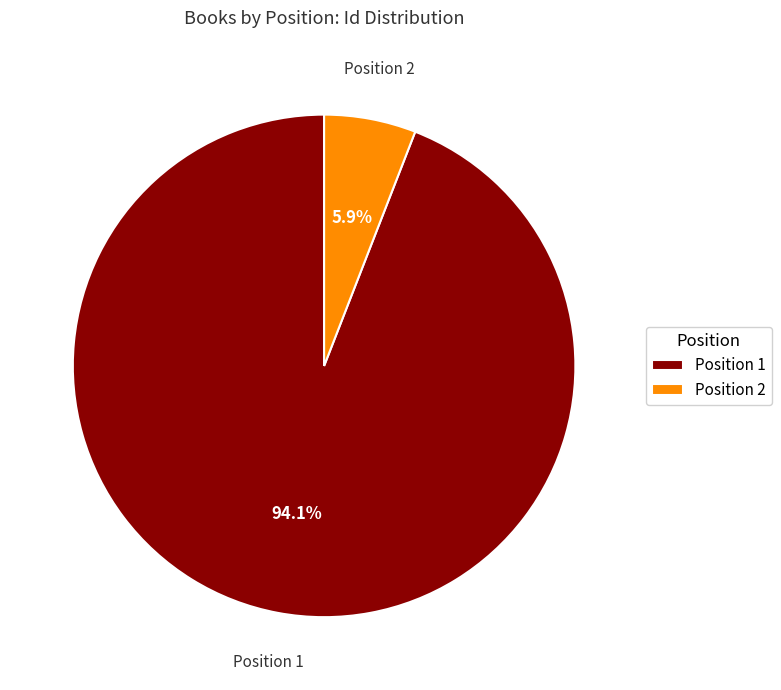

What portion of the pie excludes Position 1?

5.9%